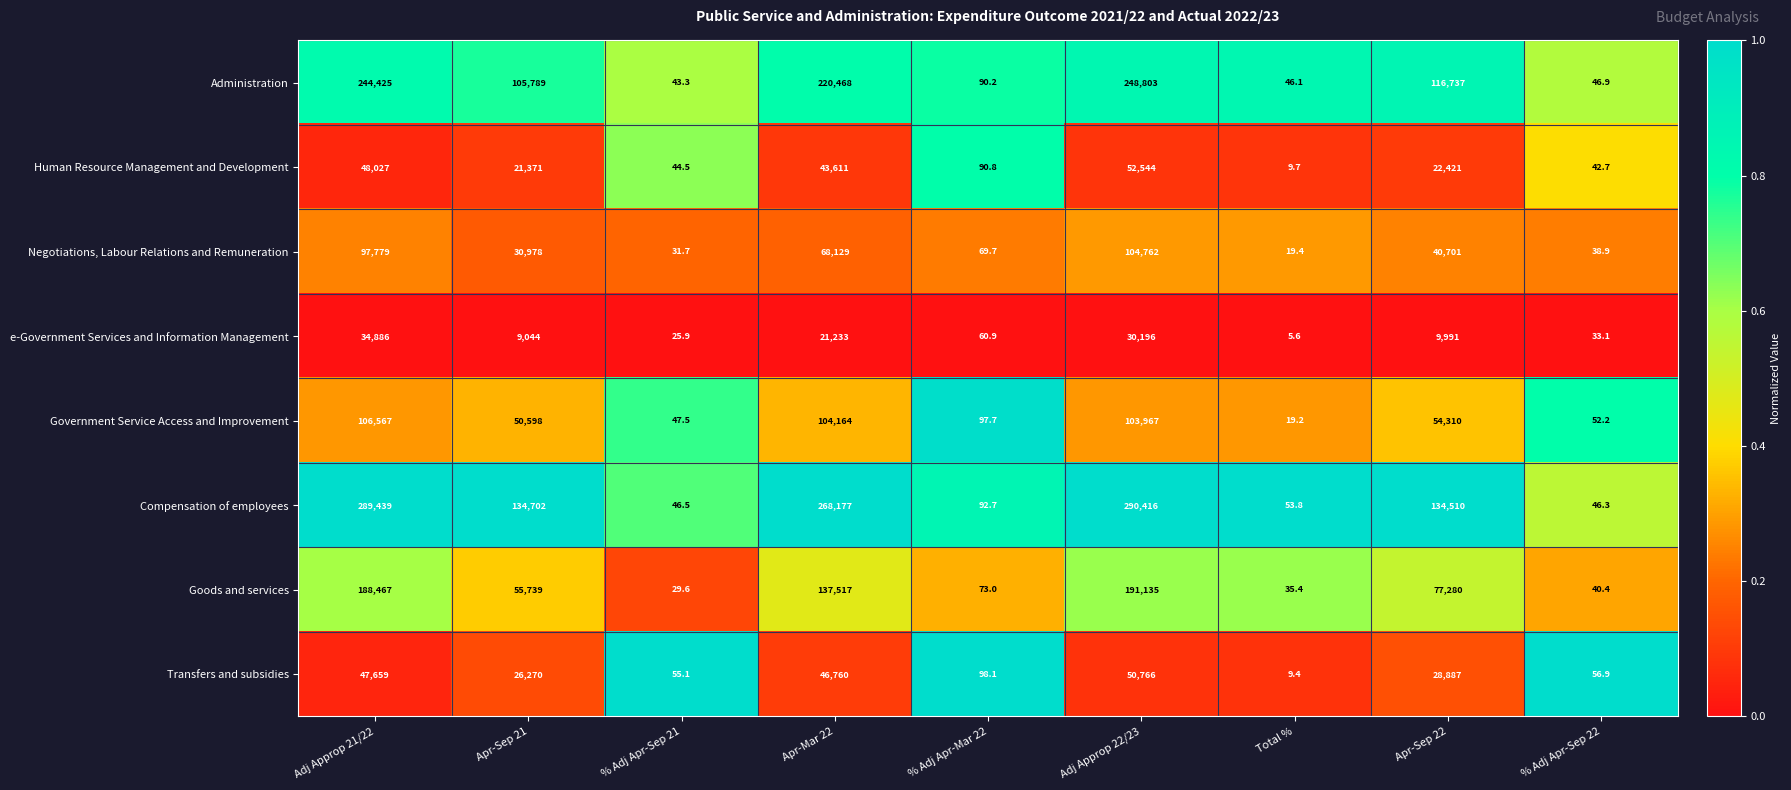

Which category has the lowest value across all series?

Total %